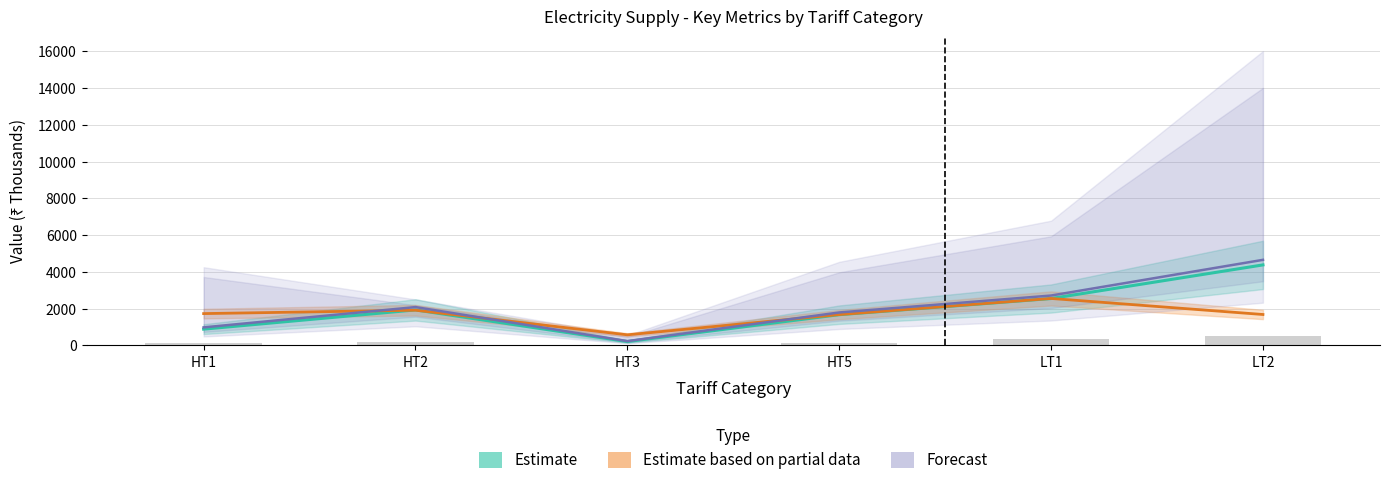

List the labels in order of Estimate based on partial data value, largest first.

LT1, HT2, HT1, LT2, HT5, HT3